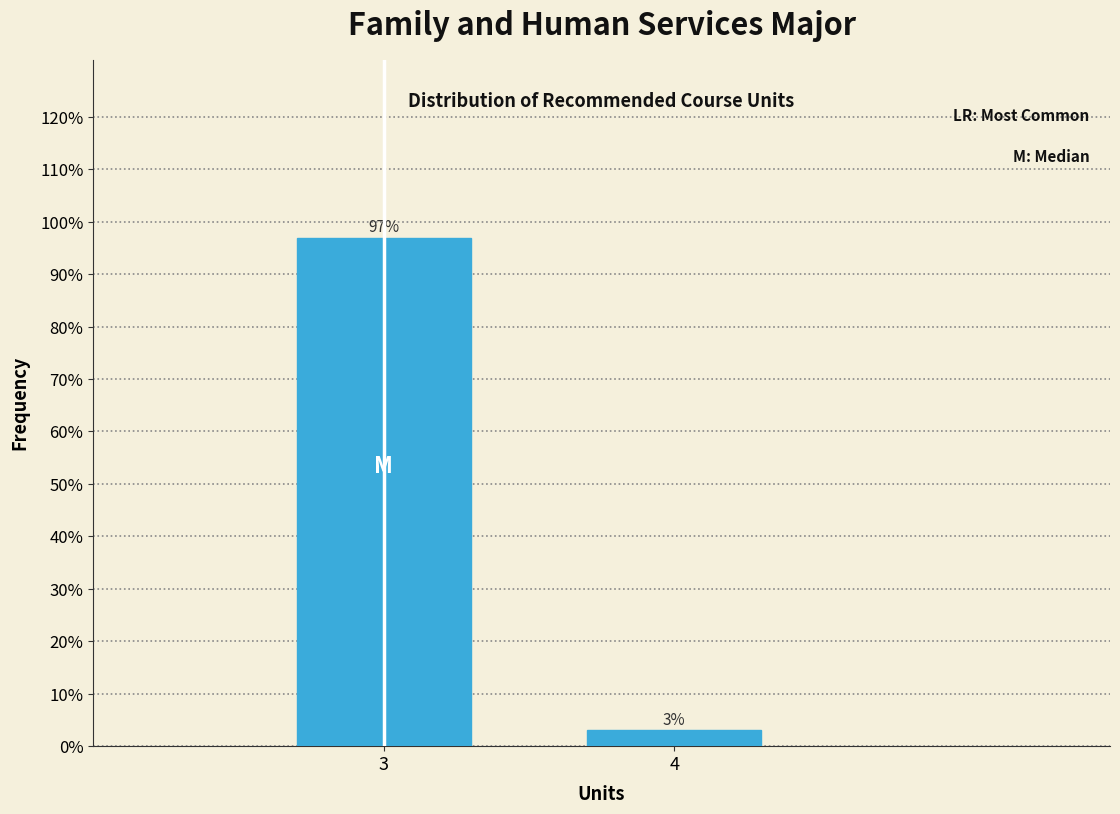

Reading left to right, extract all data points from this chart.

97.0	3.0